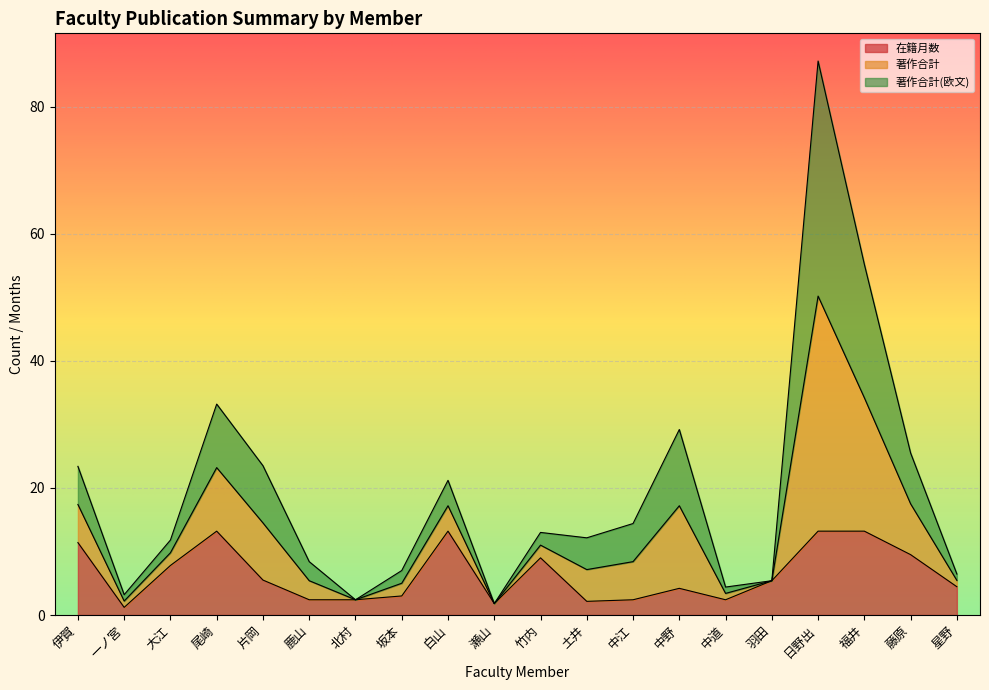

What is the difference between the highest and lowest values at 福井?

42.0